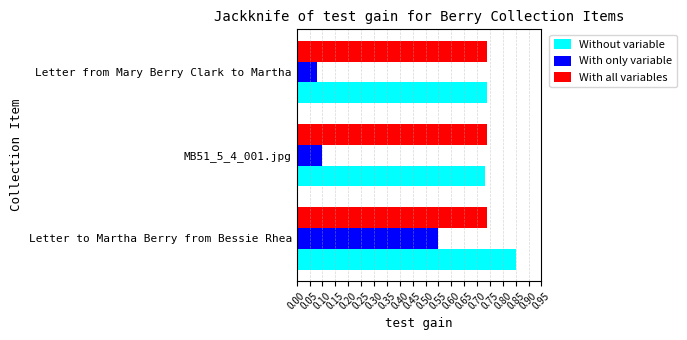

At which label does Without variable reach its peak?

Letter to Martha Berry from Bessie Rhea